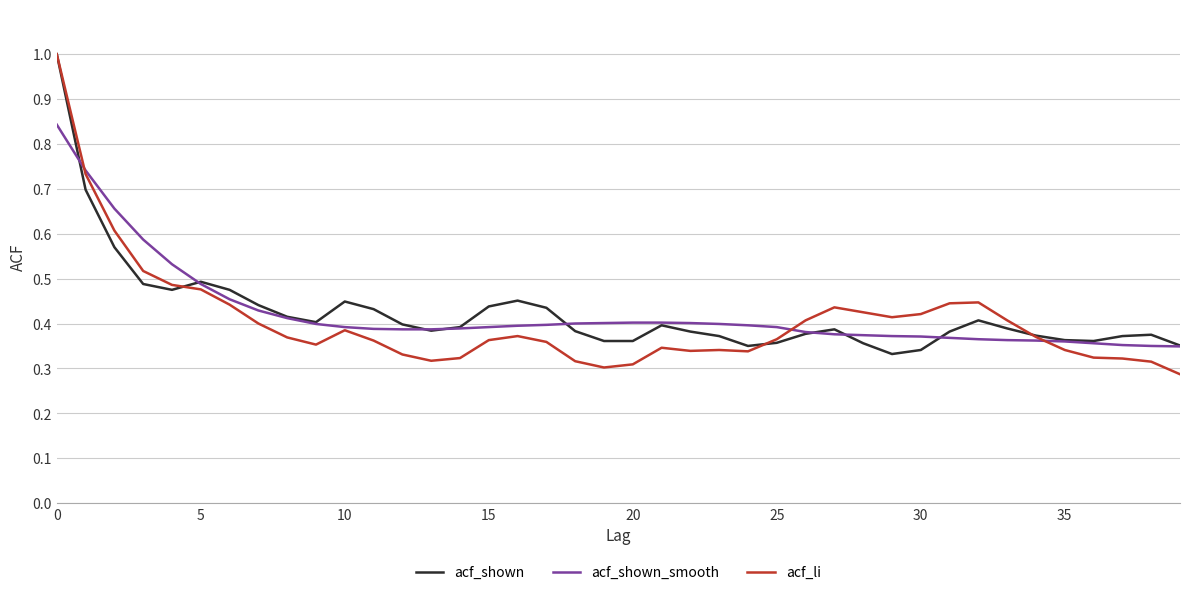

Which series has the largest range (max minus min)?

acf_li